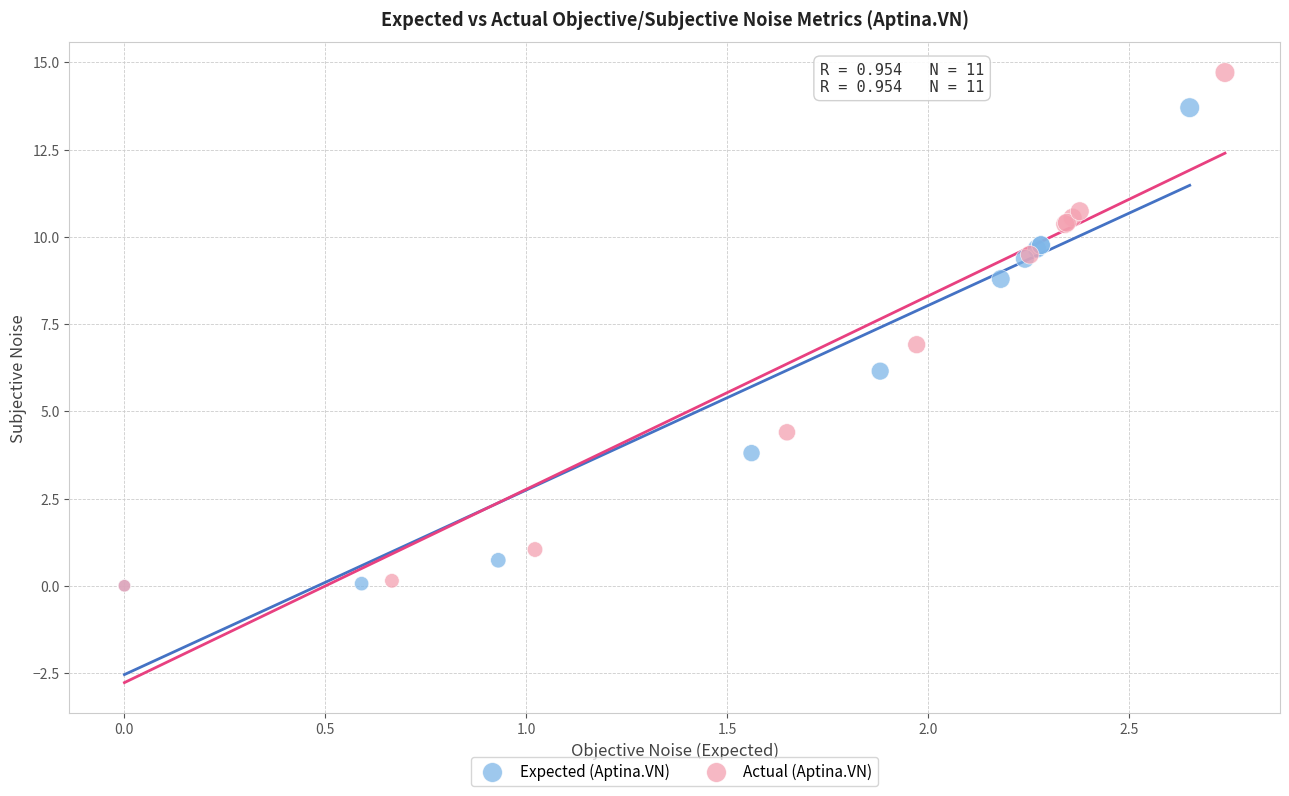

What are all the series names shown in the legend?

Expected (Aptina.VN), Actual (Aptina.VN)